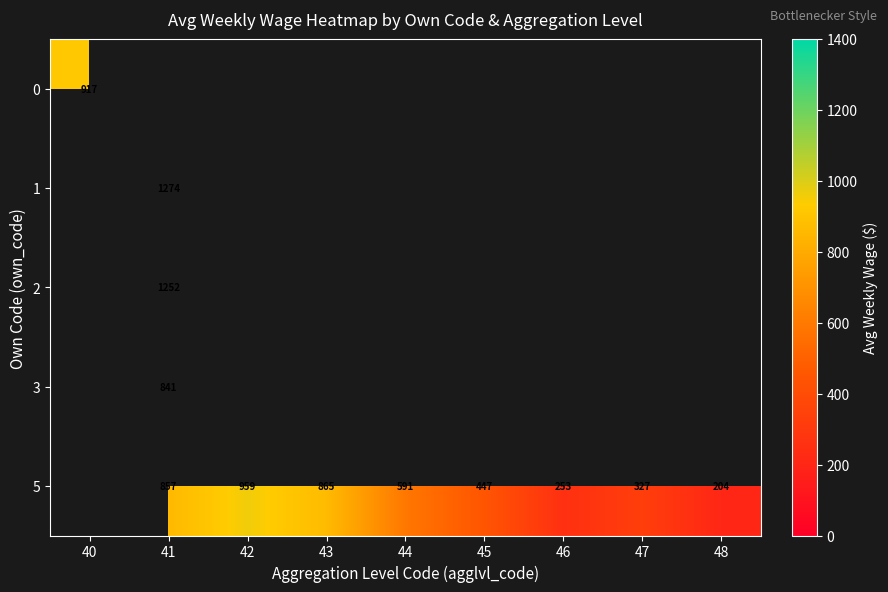

Is it true that 5 equals 857 at 41?

True